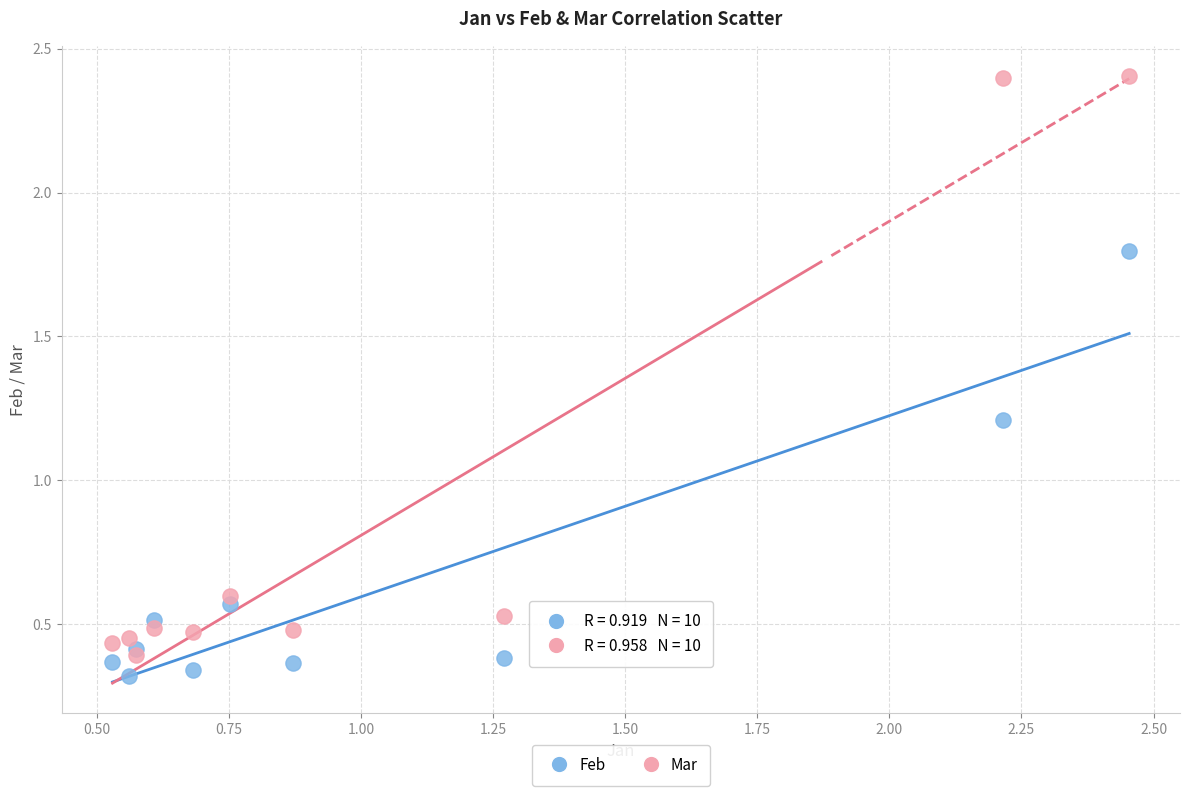

In the Feb series, what Y value is closest to 1?

1.2